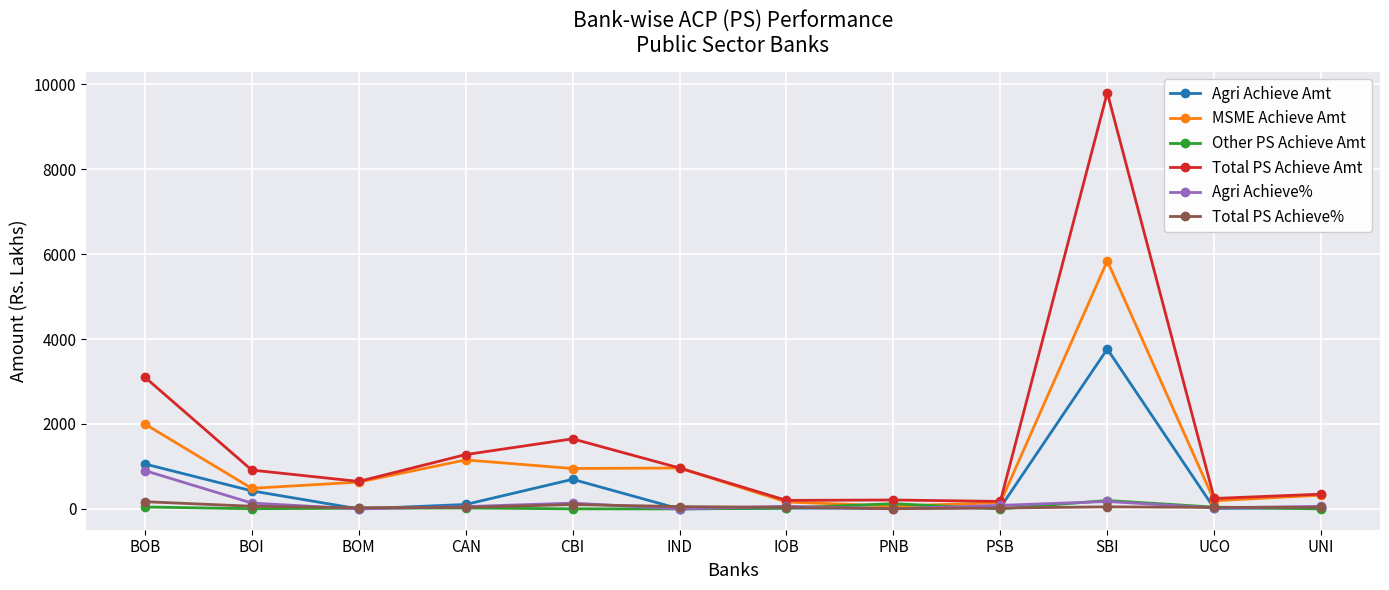

Which series has the widest spread of values?

Total PS Achieve Amt